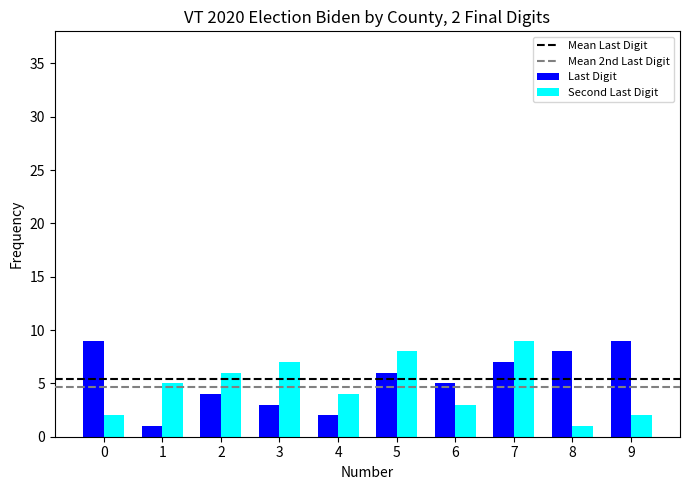

Rank the series by their average value, from lowest to highest.

Second Last Digit, Last Digit